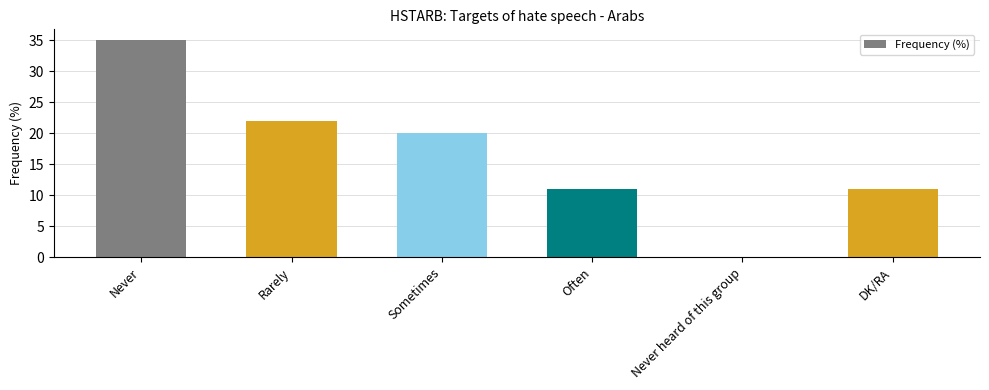

At which label does the data first exceed 20?

Never